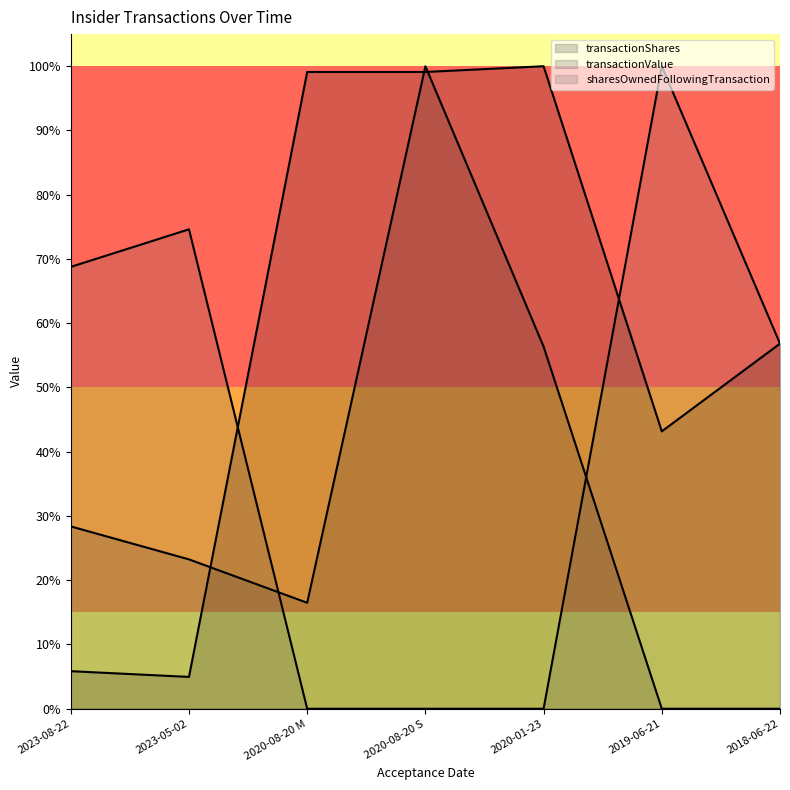

How many values in transactionValue (line) are above zero?

5